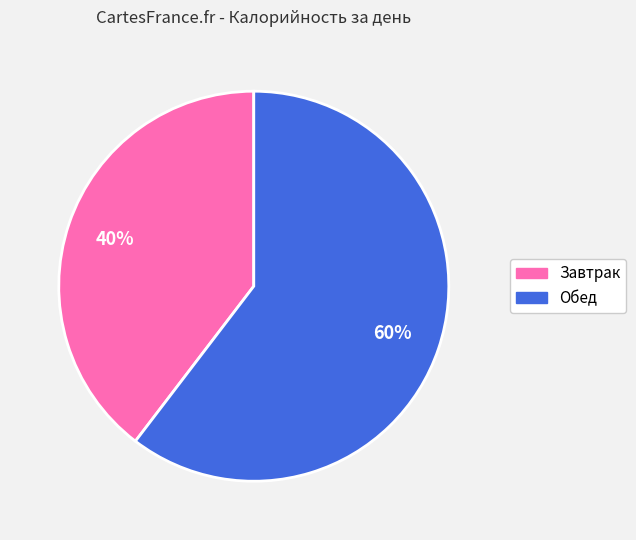

Do Обед and Завтрак together represent more than half of the pie?

Yes